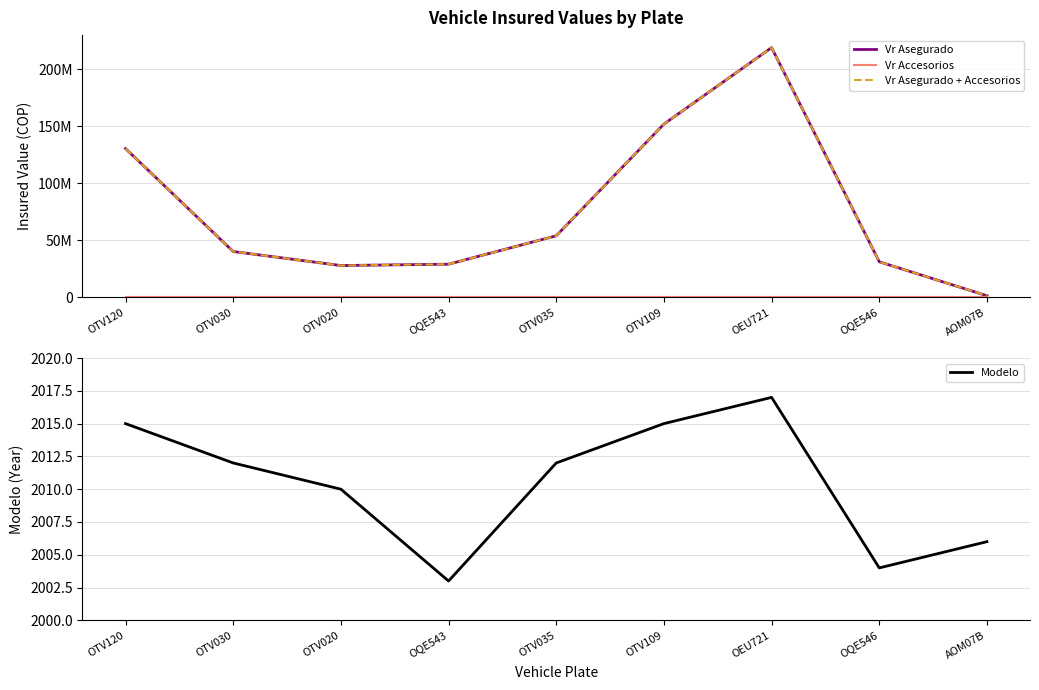

What is the difference between the Modelo values at OEU721 and OTV120?

2